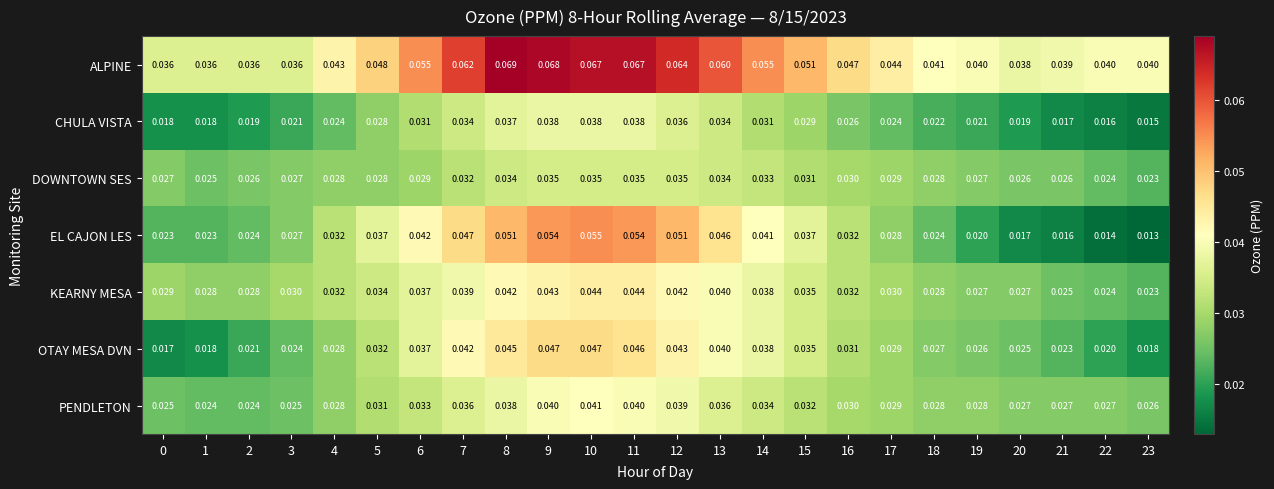

Which series changed the most between 4 and 10?

ALPINE